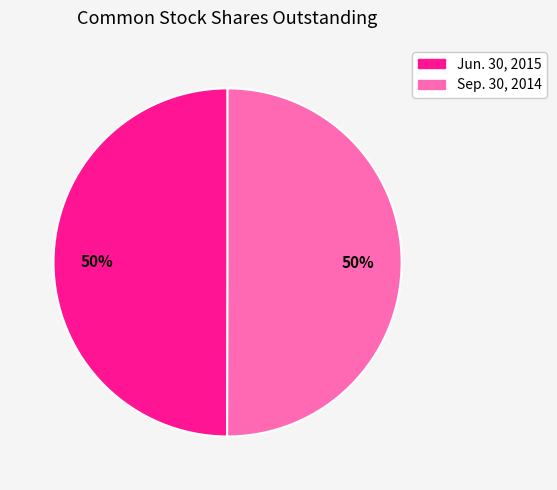

How many segments does this pie chart have?

2